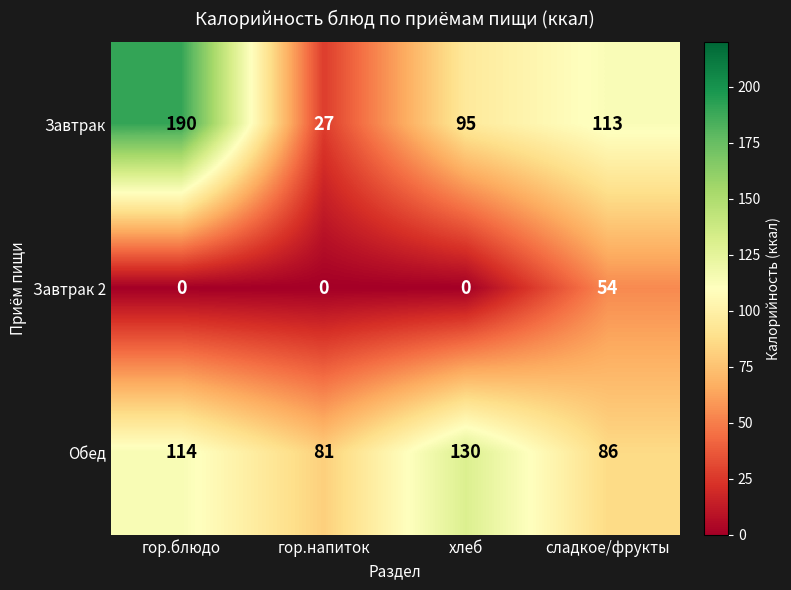

At how many categories does at least one series exceed 23?

4